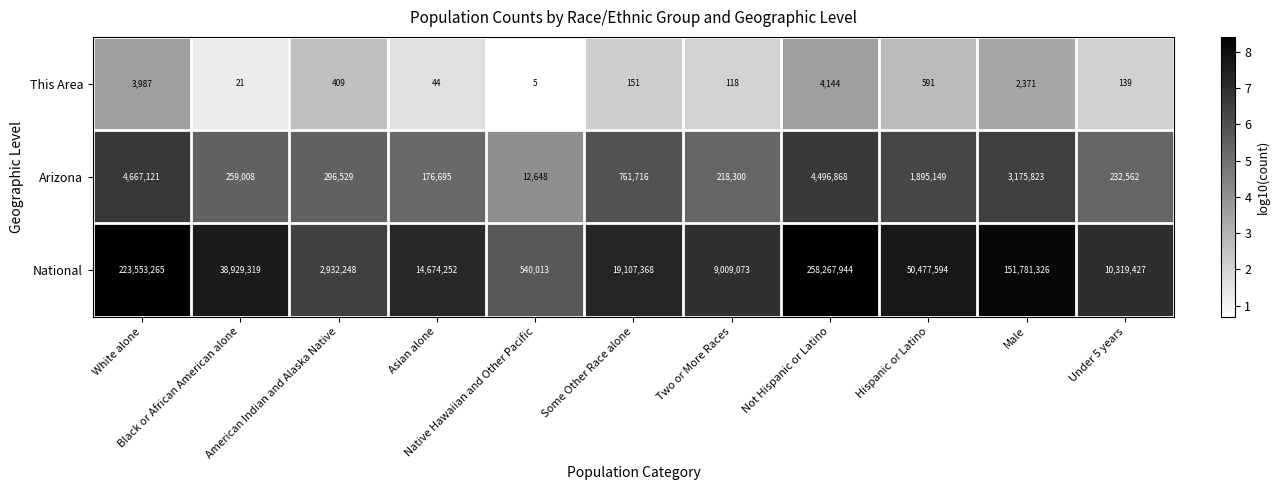

What is the sum of all This Area values?

11980